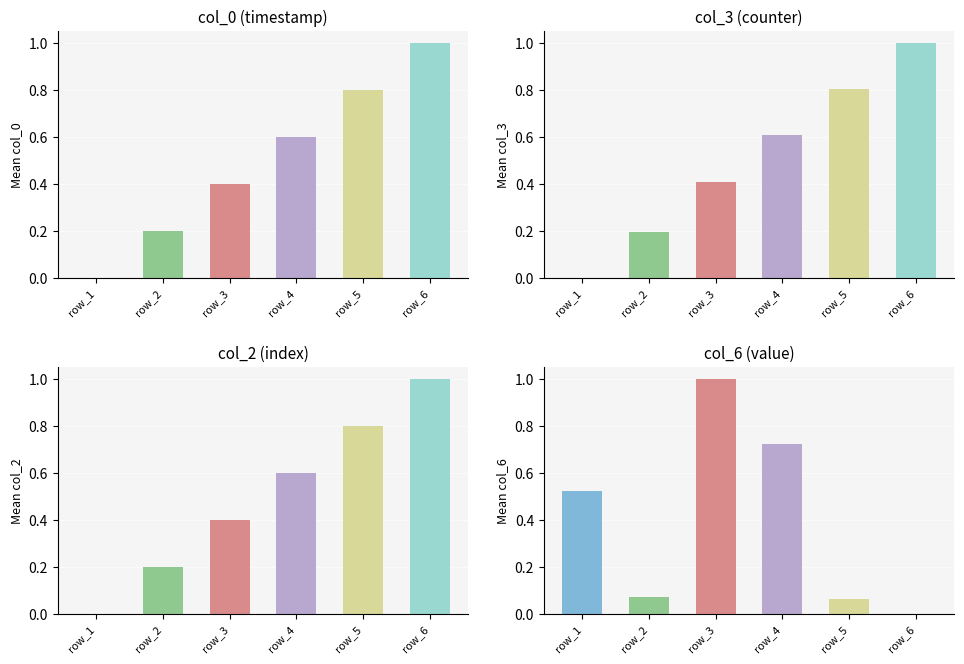

At which category does the chart reach its minimum across all series?

row_1